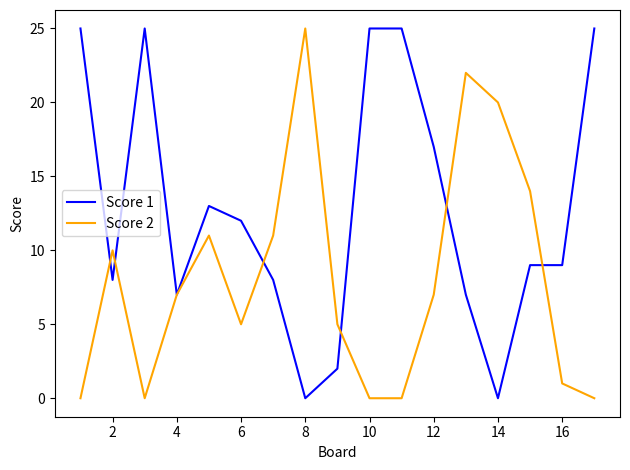

What is the maximum value shown in the chart?

25